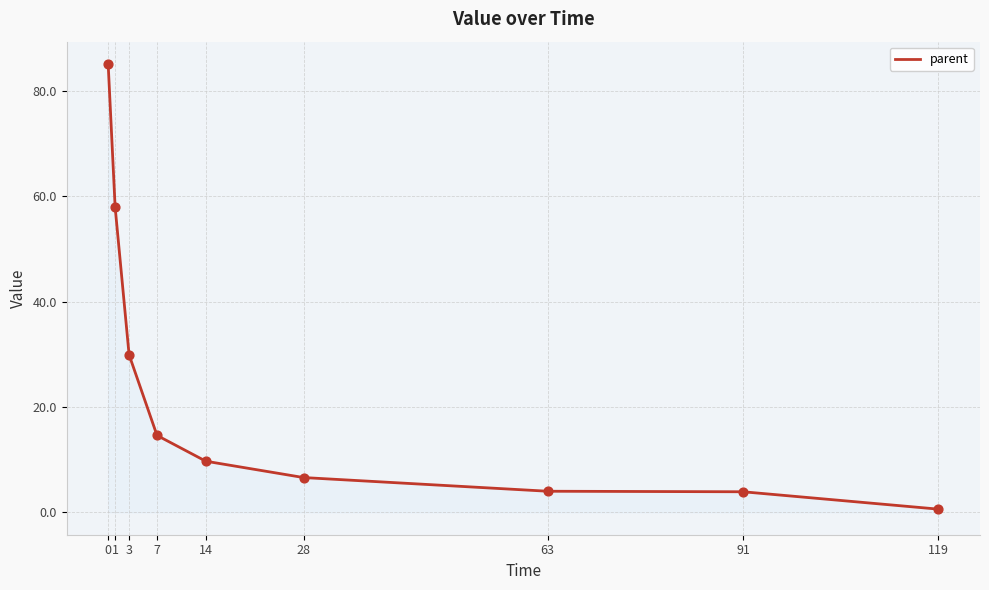

Which has a higher value, 7 or 14?

7